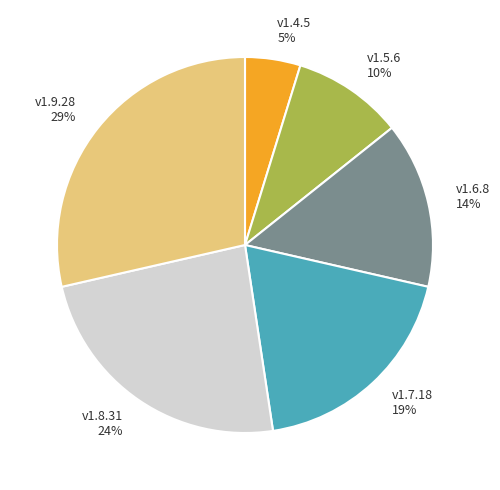

Rank the categories by value from highest to lowest.

v1.9.28, v1.8.31, v1.7.18, v1.6.8, v1.5.6, v1.4.5